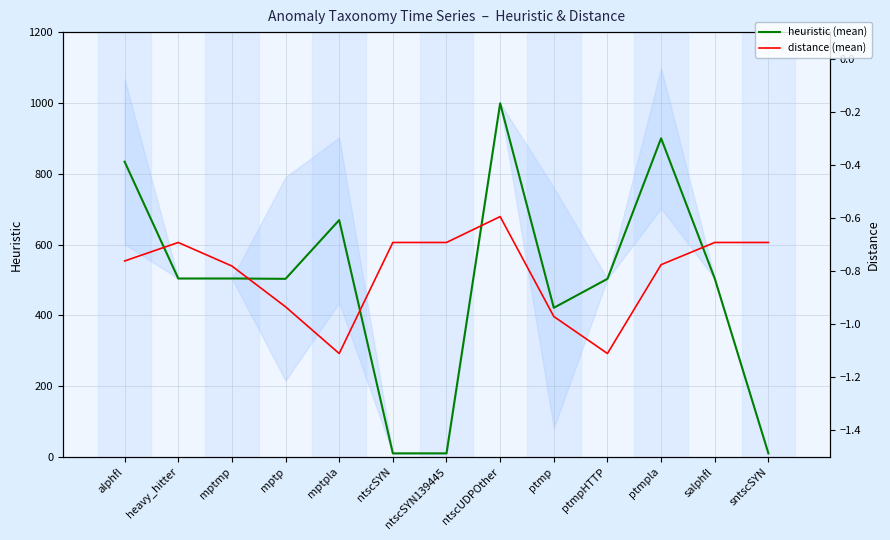

Rank the series at ptmpHTTP from lowest to highest value.

distance (mean), heuristic (mean)